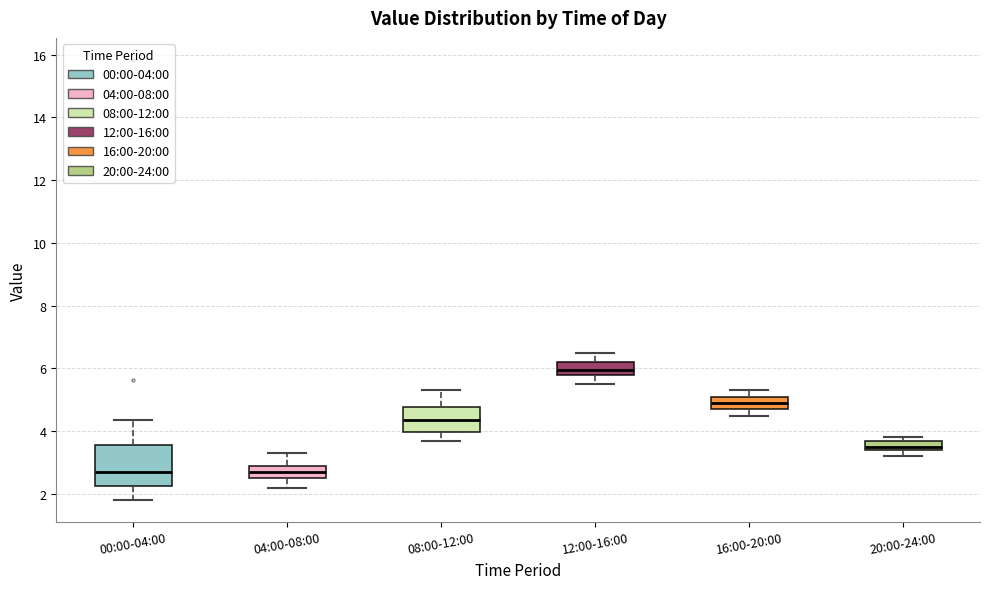

Reading left to right, read every box against the y-axis: the position of its median line, the range the box covers, and the ends of its whiskers. The values are not printed on the chart, so give them approximately, as read against the axis.

00:00-04:00: median 2.8, box 2.2 to 3.6, whiskers 1.8 to 4.4
04:00-08:00: median 2.8, box 2.6 to 3.0, whiskers 2.2 to 3.4
08:00-12:00: median 4.4, box 4.0 to 4.8, whiskers 3.8 to 5.4
12:00-16:00: median 6.0, box 5.8 to 6.2, whiskers 5.6 to 6.6
16:00-20:00: median 5.0, box 4.8 to 5.2, whiskers 4.6 to 5.4
20:00-24:00: median 3.6, box 3.4 to 3.8, whiskers 3.2 to 3.8 (just above the box's upper edge)